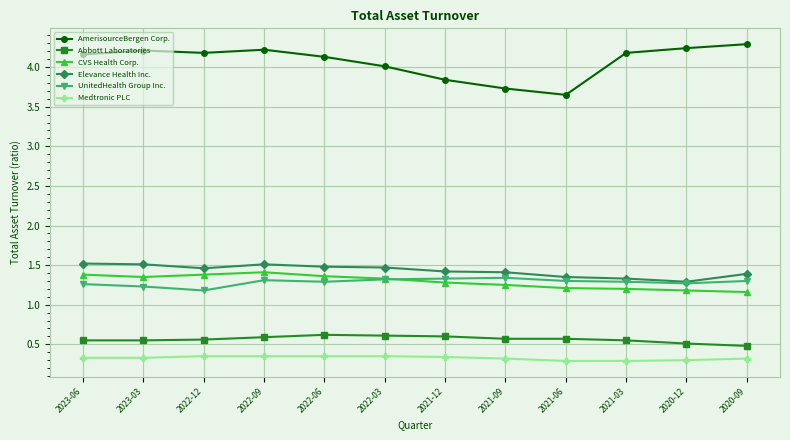

True or false: Medtronic PLC and UnitedHealth Group Inc. cross at least once.

False